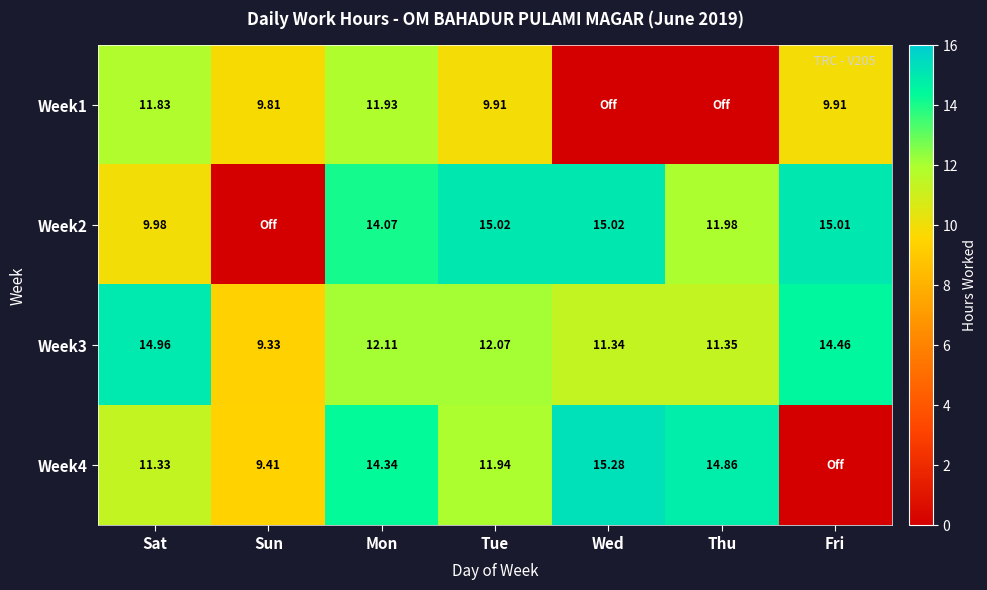

At which label does Week3 first exceed 12?

Sat